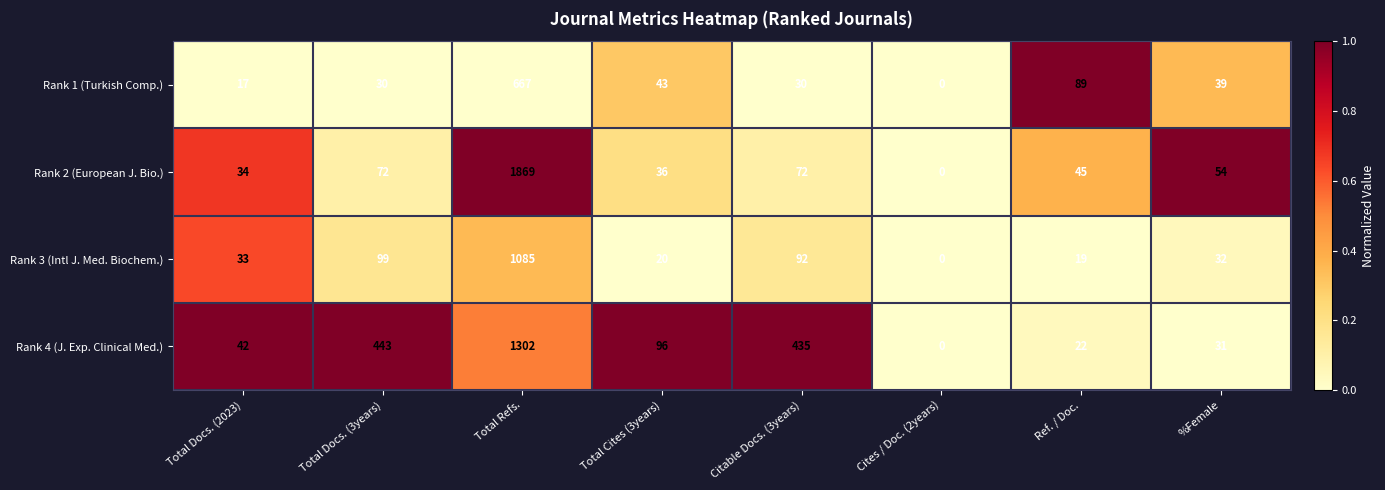

What is the total value across all series at %Female?

156